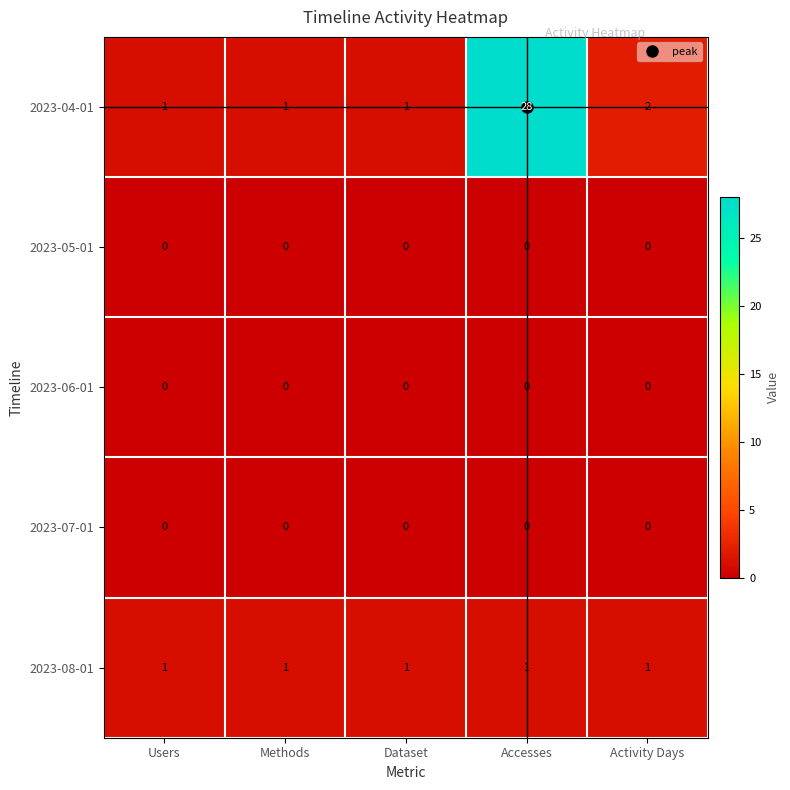

What is the greatest value displayed?

28